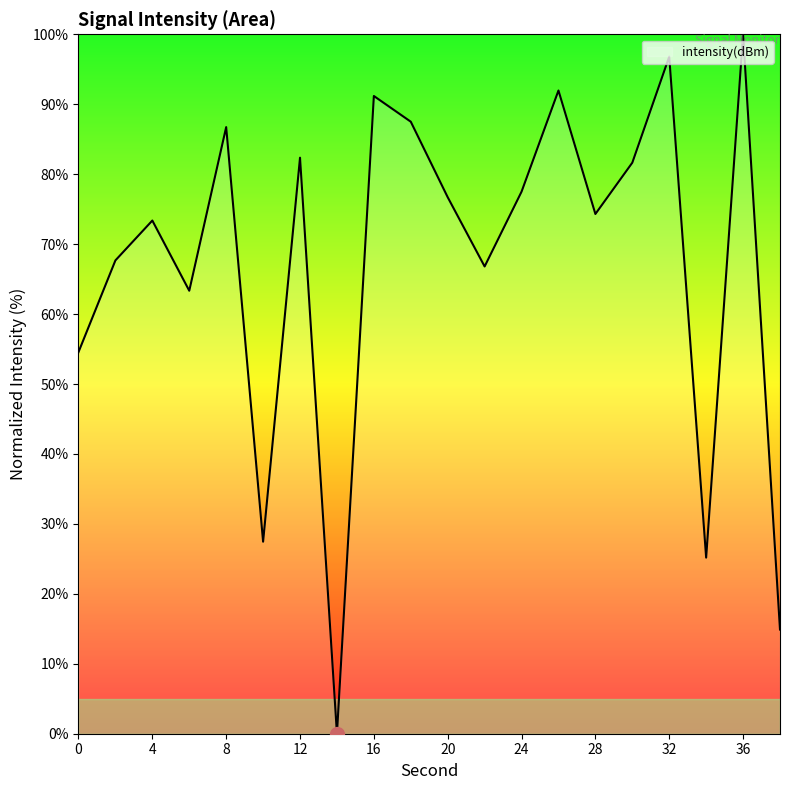

What is the difference between the maximum and minimum values?

100.0